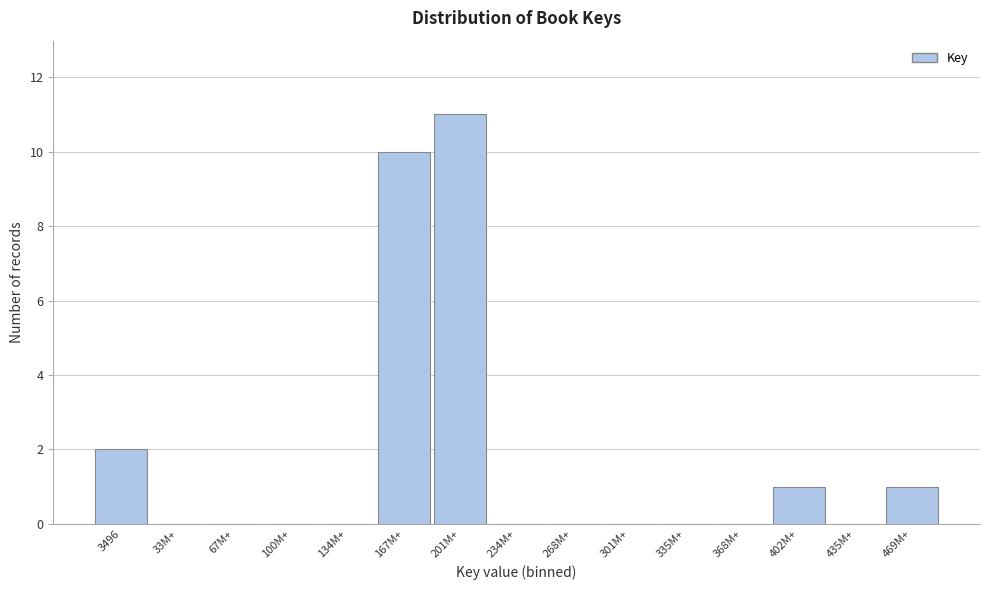

Reading left to right, what are all the values shown in this chart?

3496=2	33M+=0	67M+=0	100M+=0	134M+=0	167M+=10	201M+=11	234M+=0	268M+=0	301M+=0	335M+=0	368M+=0	402M+=1	435M+=0	469M+=1